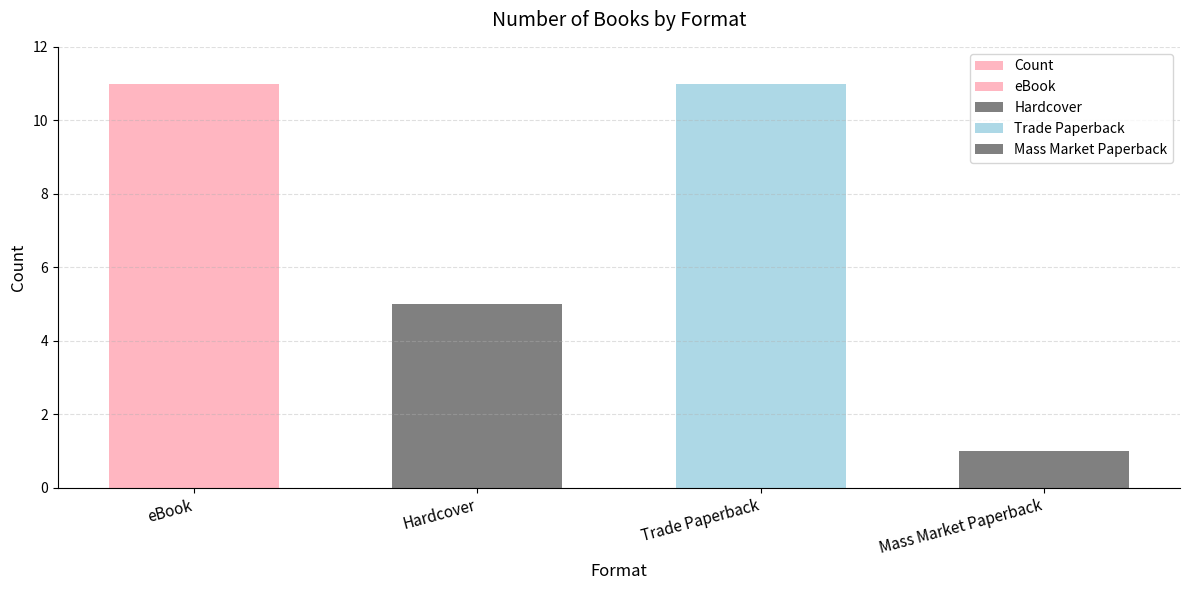

The value at Hardcover is 5. True or false?

True